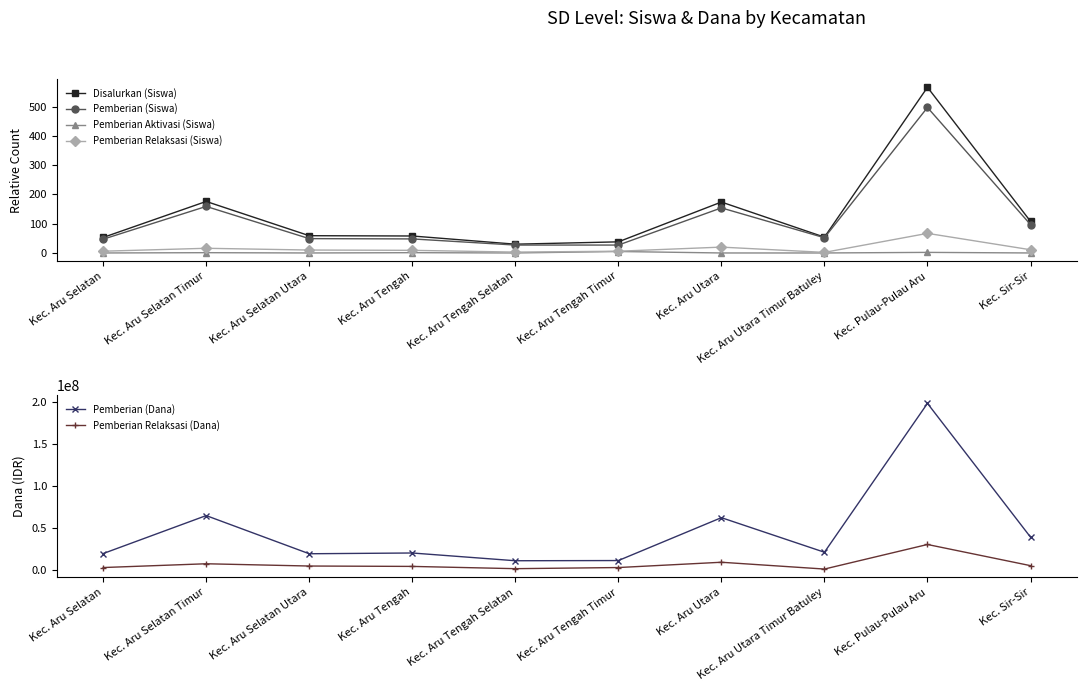

What is the sum of all Pemberian Relaksasi (Dana) values?

67500000